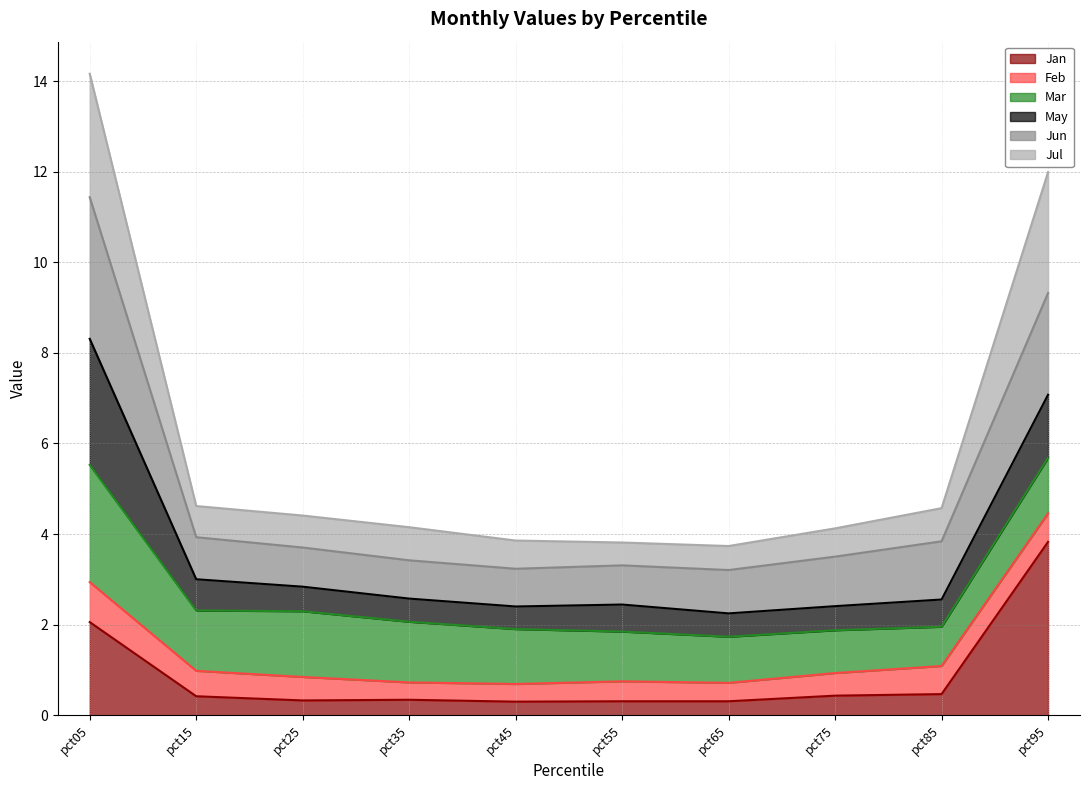

The Jan series shows 0.4 at pct15. True or false?

True